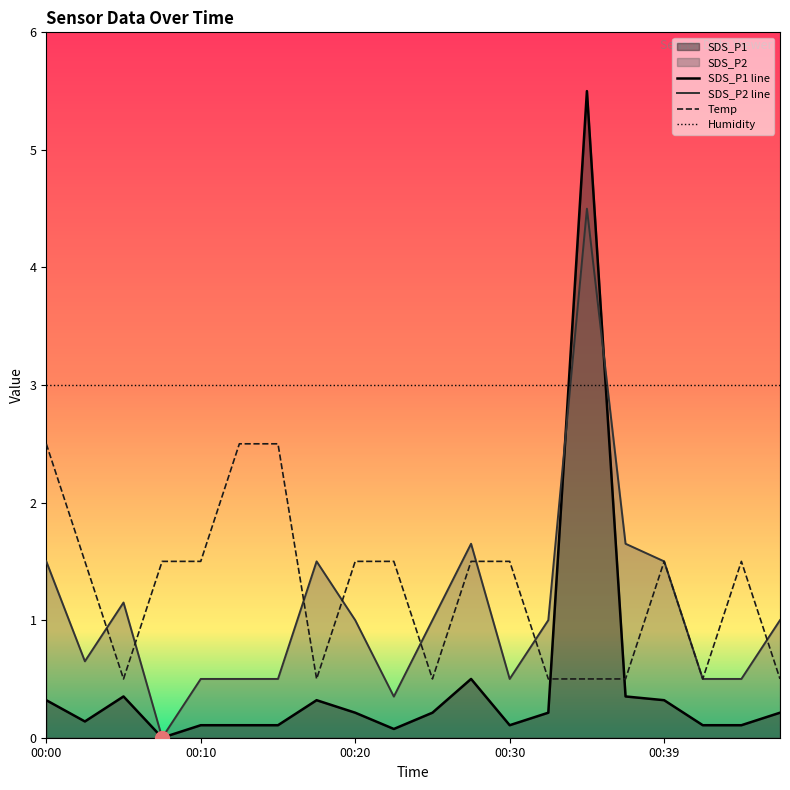

What is the sum of the SDS_P1 values at 00:37 and 00:30?

0.5